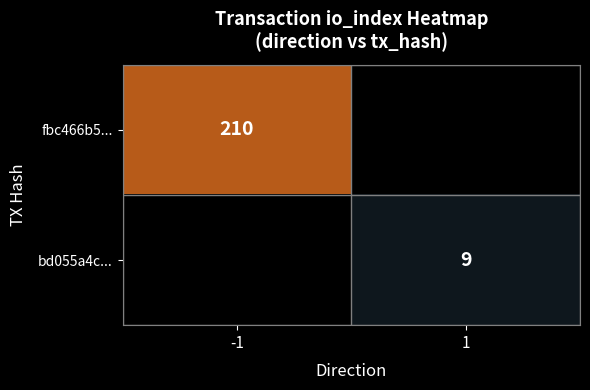

True or false: fbc466b5... has a value of 140 at -1.

False